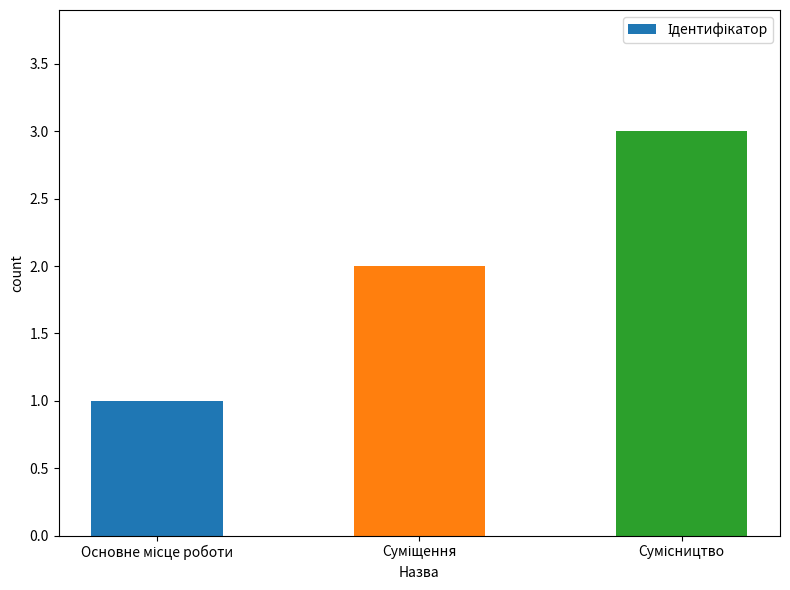

Reading right to left, extract all data points from this chart.

3	2	1